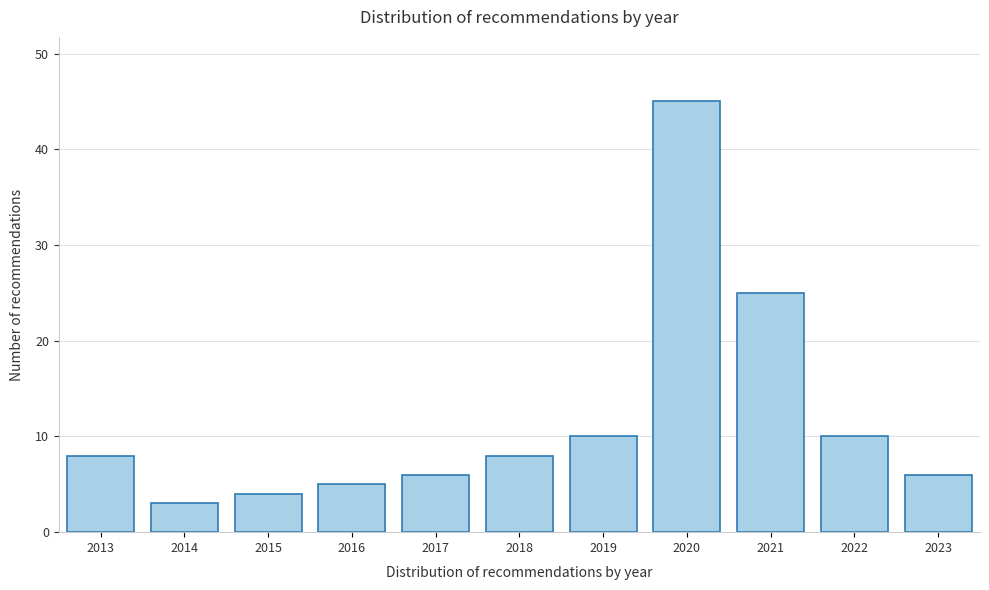

Reading right to left, list all the values displayed in this chart.

2023=6	2022=10	2021=25	2020=45	2019=10	2018=8	2017=6	2016=5	2015=4	2014=3	2013=8